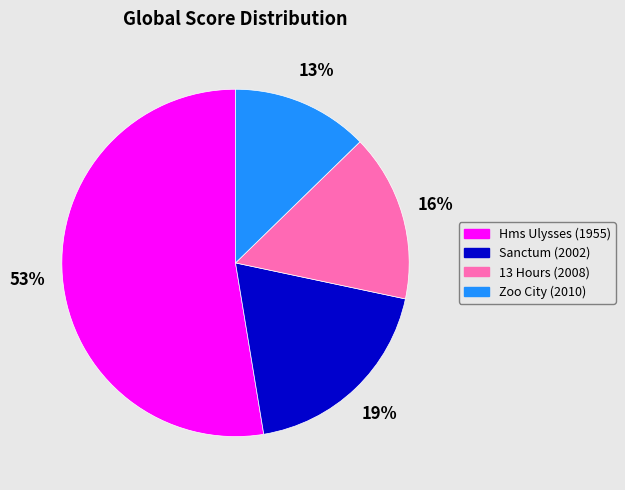

Combined, do Zoo City (2010) and 13 Hours (2008) account for over 50%?

No